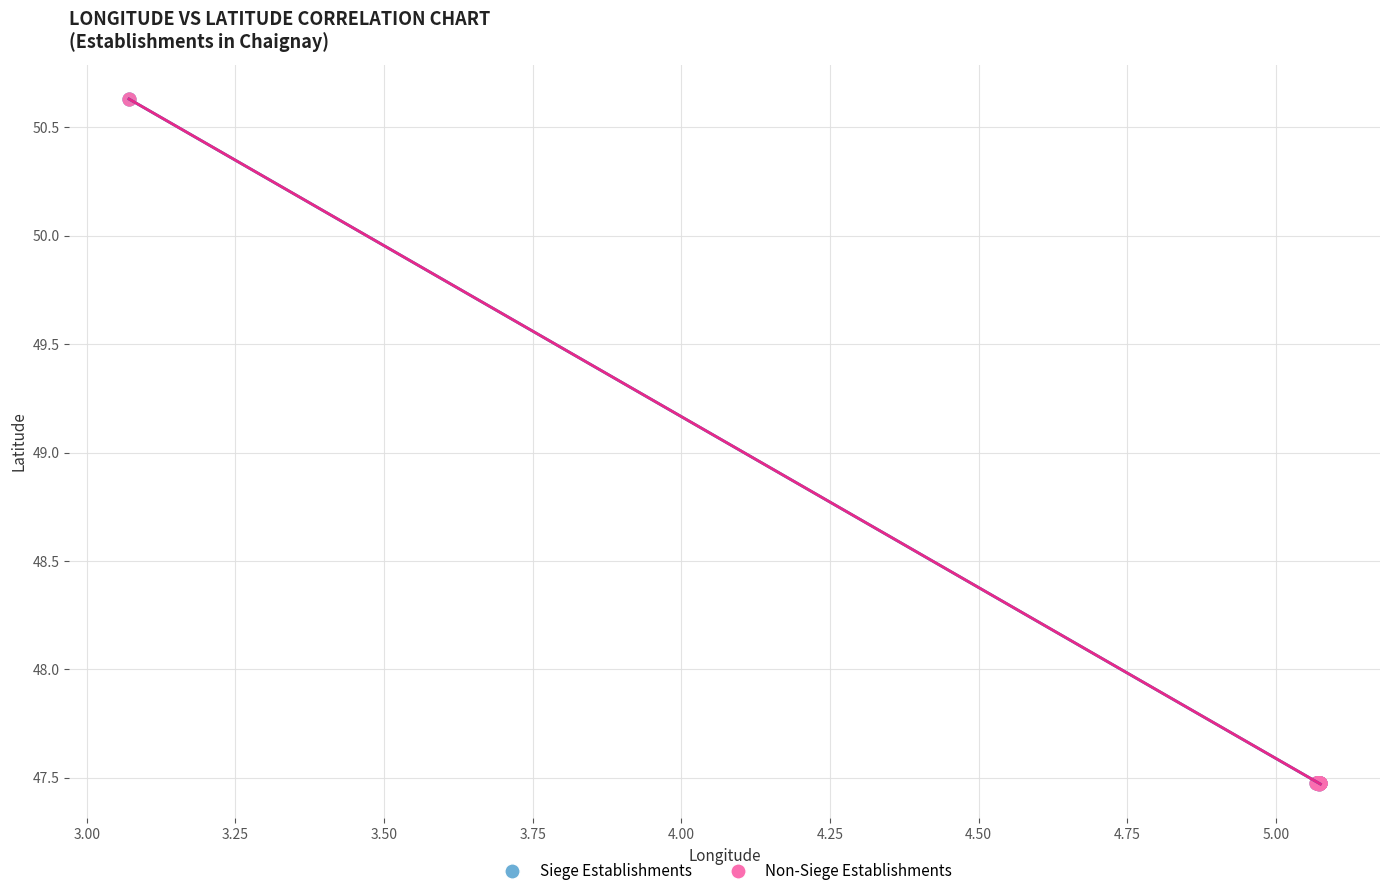

Which series has the widest spread of Y values?

Siege Establishments